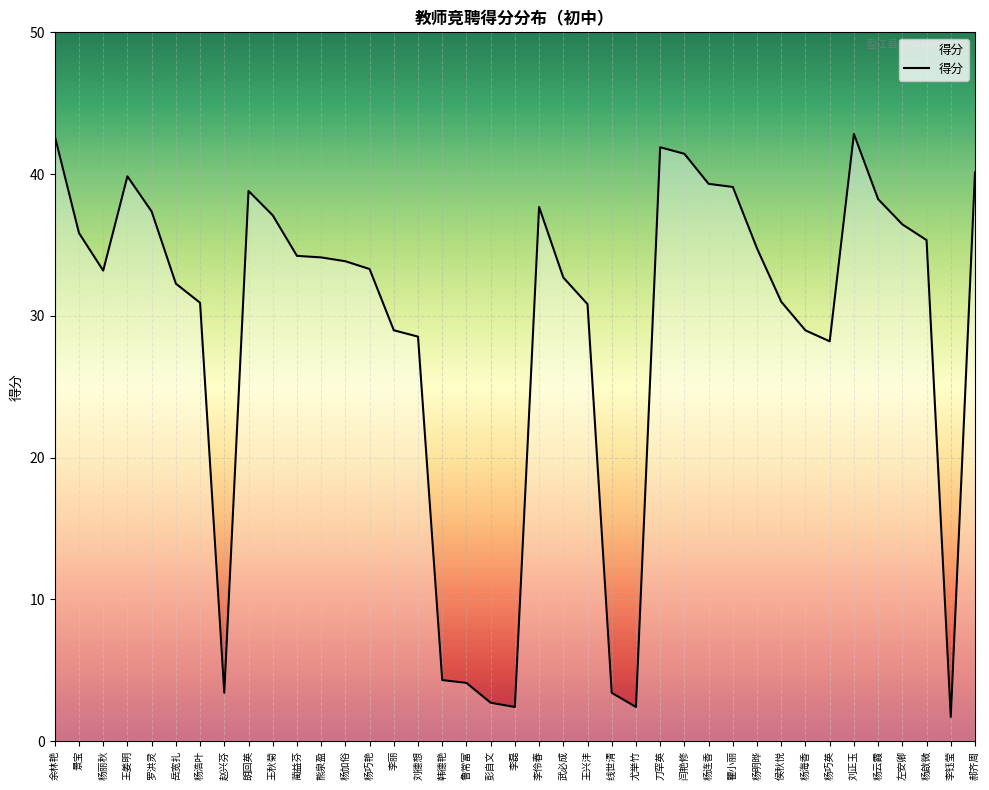

What position from the right is 王兴沣?

17